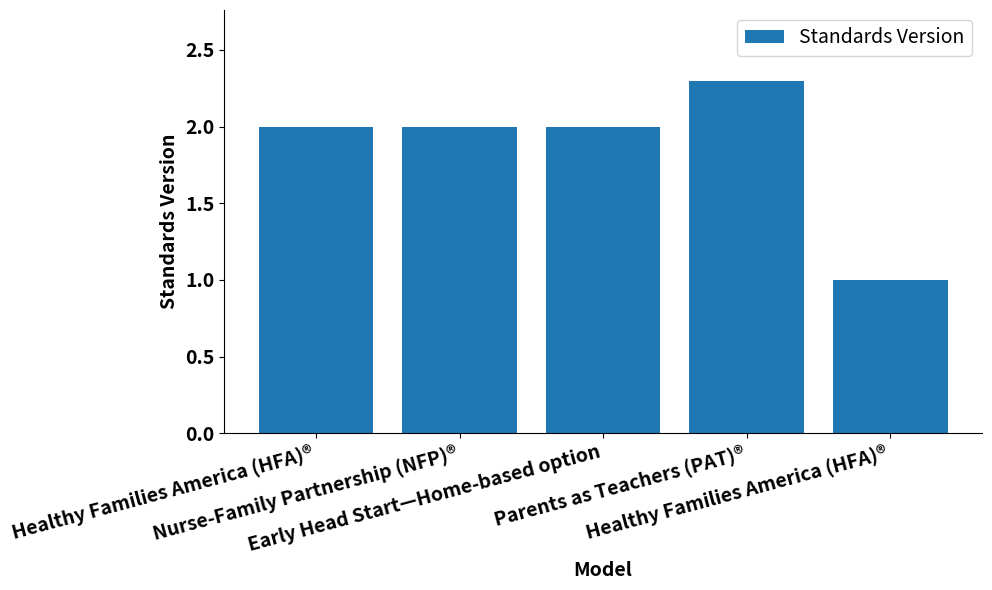

List the labels in order of value, smallest first.

Healthy Families America (HFA)®, Healthy Families America (HFA)®, Nurse-Family Partnership (NFP)®, Early Head Start—Home-based option, Parents as Teachers (PAT)®